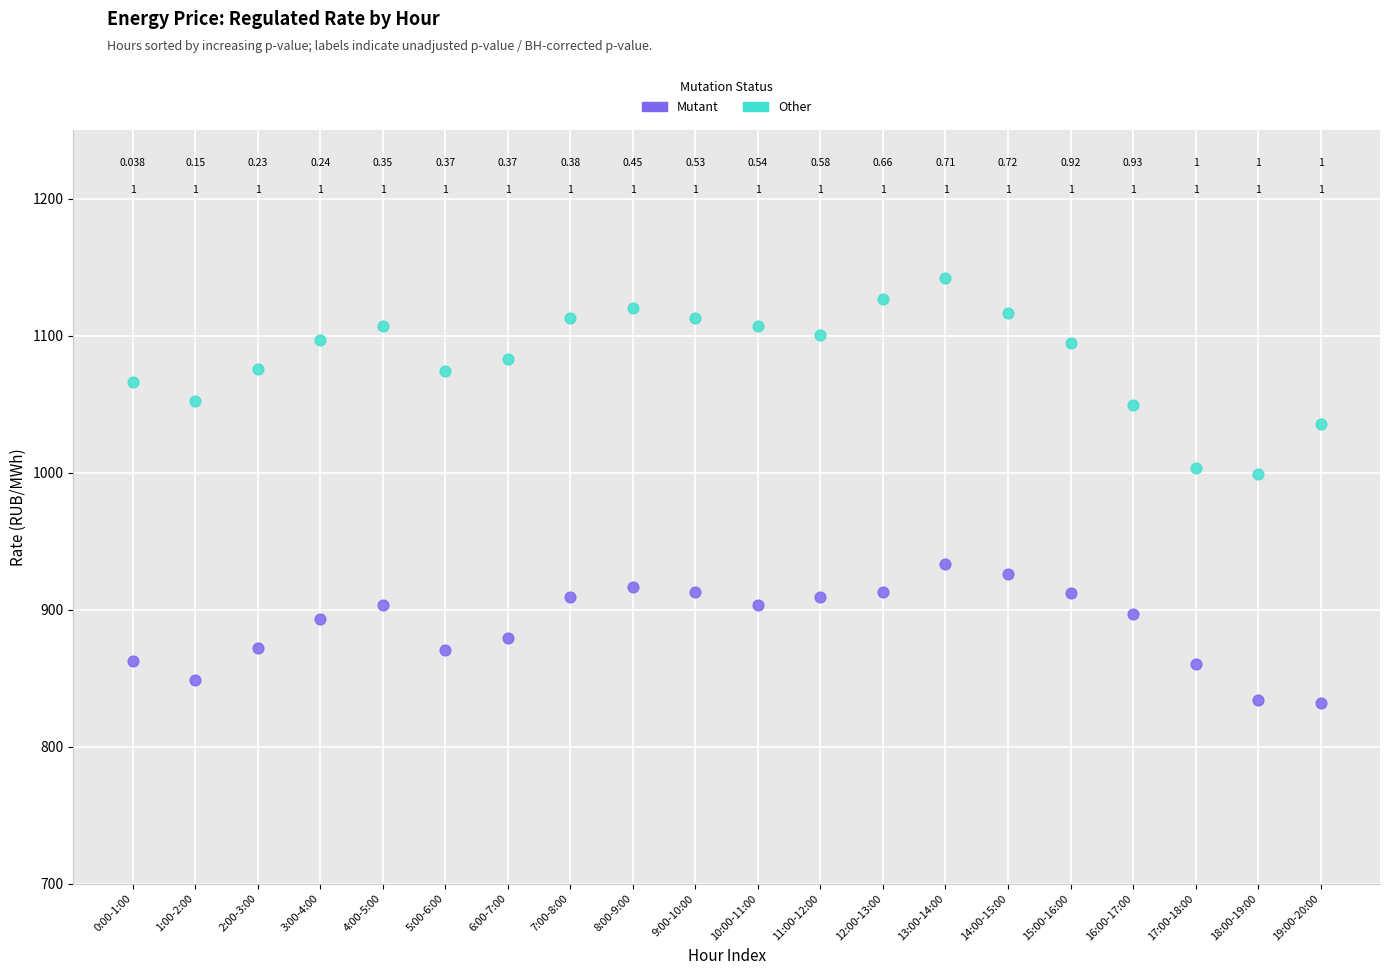

Which series has the widest spread of Y values?

Other